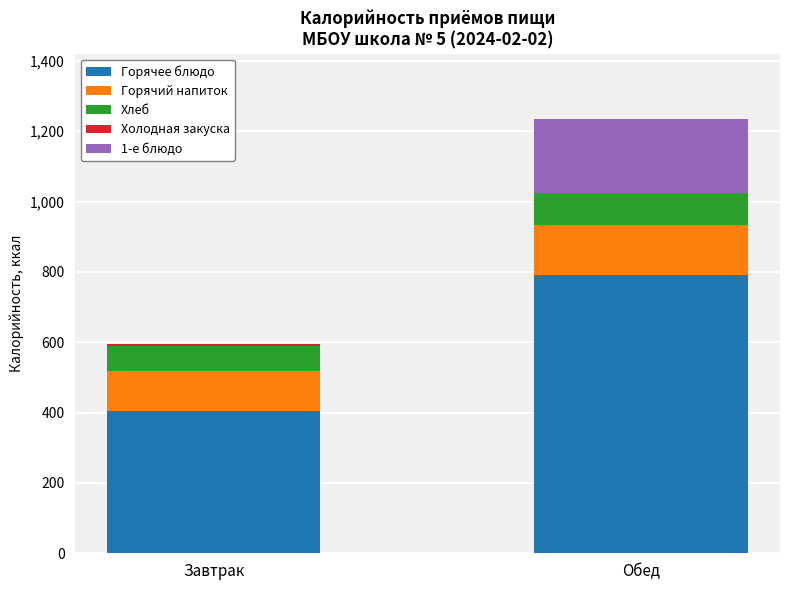

At which category is the sum across all series the highest?

Обед